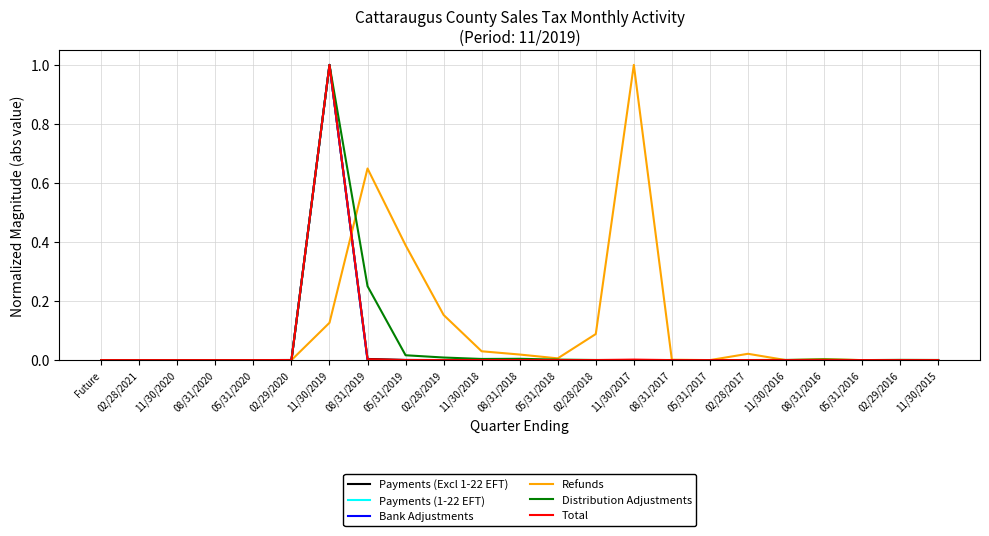

What is the maximum value for Refunds?

1.0